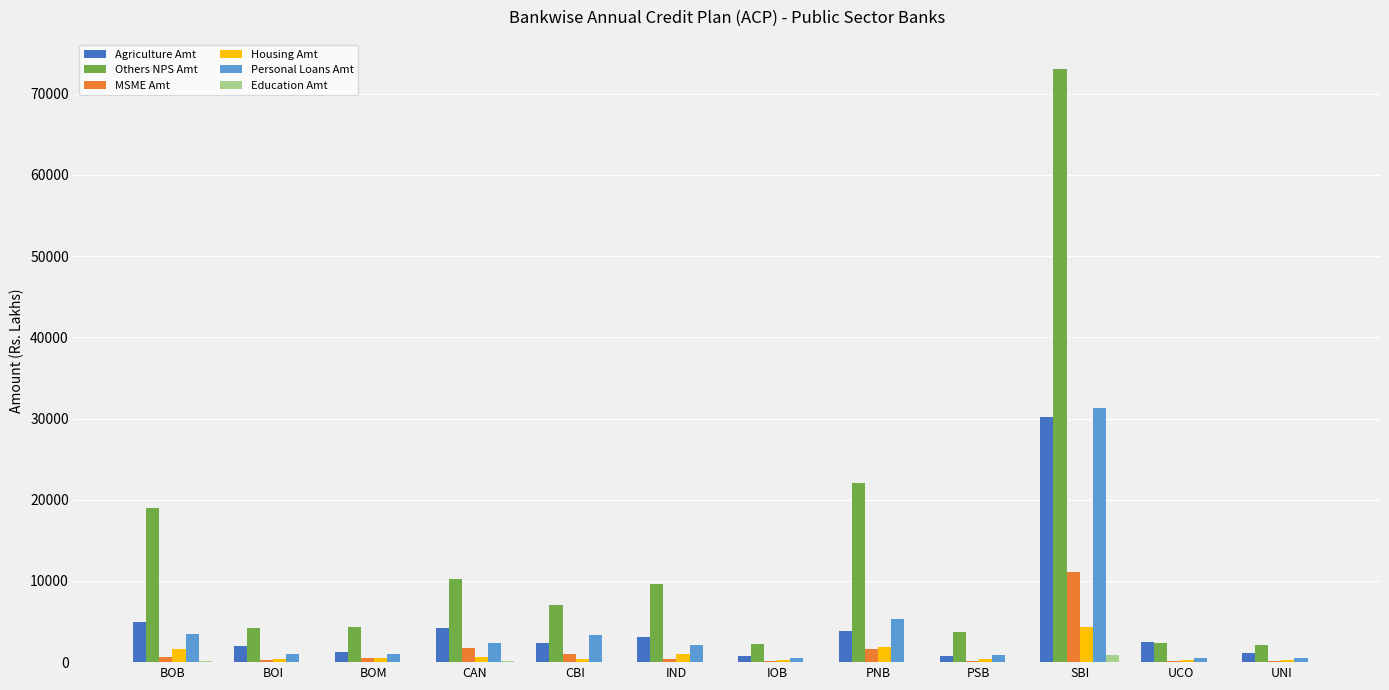

Between PNB and PSB, which series saw the biggest shift?

Others NPS Amt